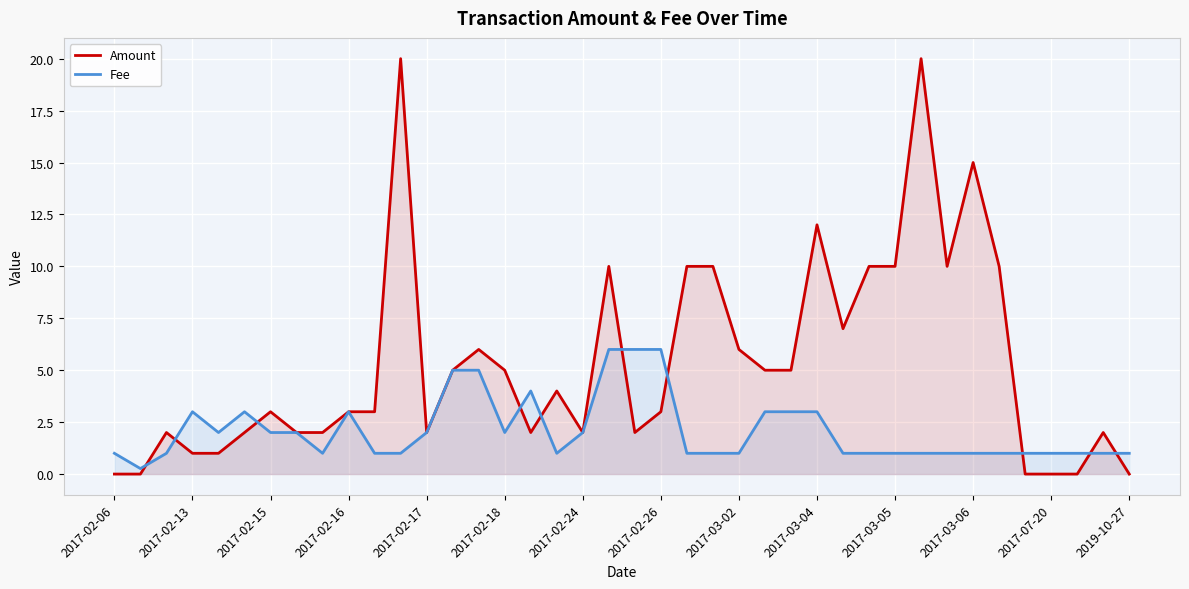

What is the difference between the maximum and second lowest values in the Fee series?

5.0